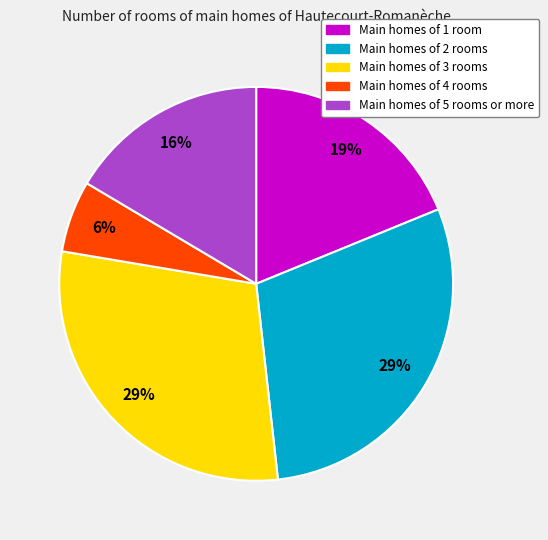

Is there a majority slice in this chart?

No